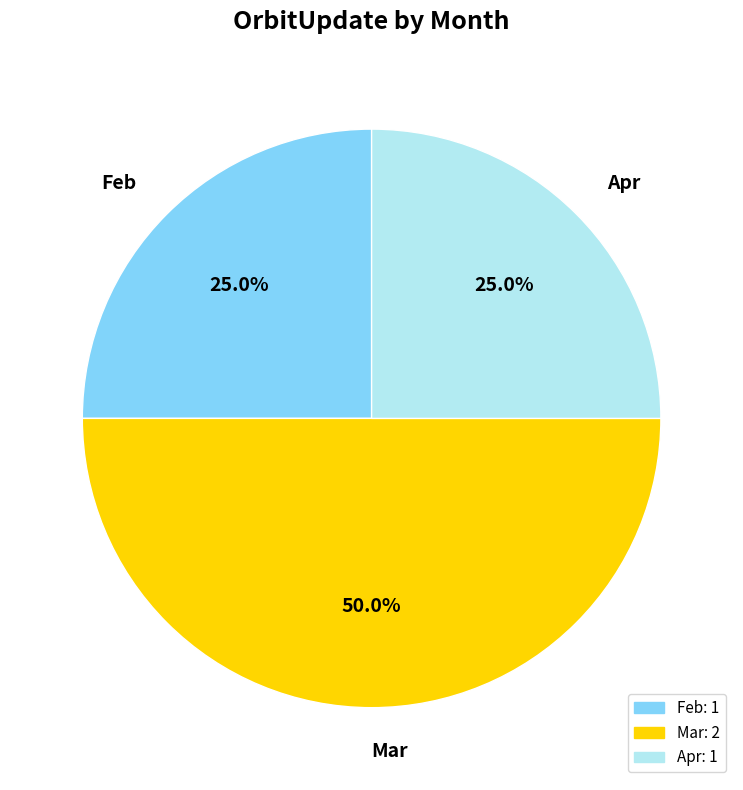

Does Feb represent more than half of the total?

No